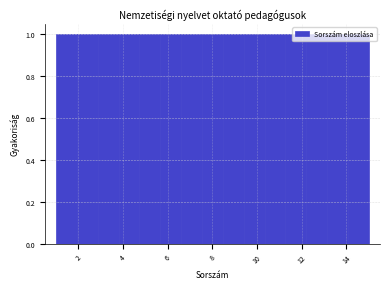

Reading left to right, transcribe this chart: for each bar, give the range it covers on the x-axis and its height. Neither the bar edges nor the heights are printed on the chart, so give them approximately, as read against the axes.

1.0 to 2.0: 1
2.0 to 2.8: 1
2.8 to 3.8: 1
3.8 to 4.8: 1
4.8 to 5.6: 1
5.6 to 6.6: 1
6.6 to 7.6: 1
7.6 to 8.4: 1
8.4 to 9.4: 1
9.4 to 10.4: 1
10.4 to 11.2: 1
11.2 to 12.2: 1
12.2 to 13.2: 1
13.2 to 14.0: 1
14.0 to 15.0: 1